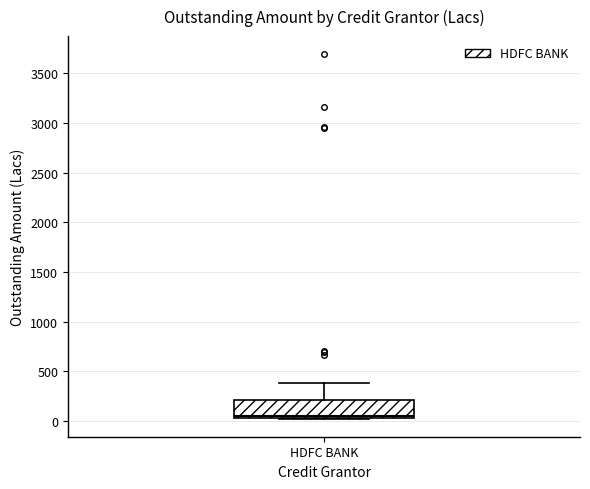

Read this box plot against the y-axis: the position of the median line, the range covered by the box, and the ends of both whiskers. The values are not printed on the chart, so give them approximately, as read against the axis.

median 50 (just above the box's lower edge), box 50 to 200, whiskers 50 to 400